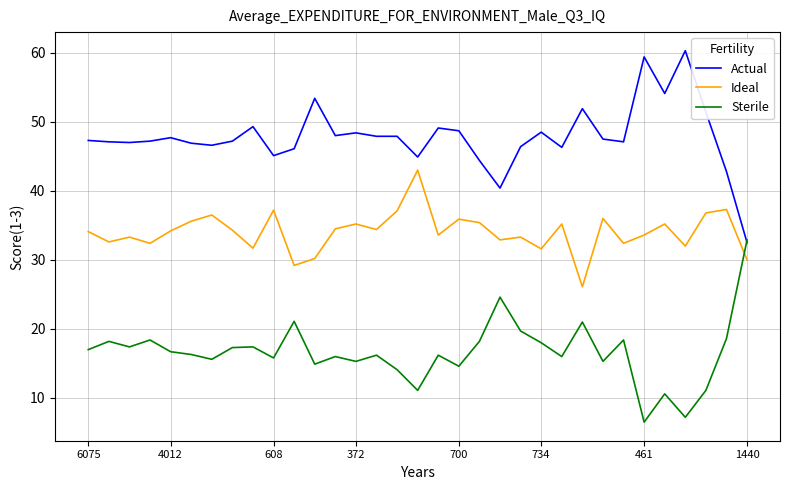

Which series has the largest total across all categories?

Actual